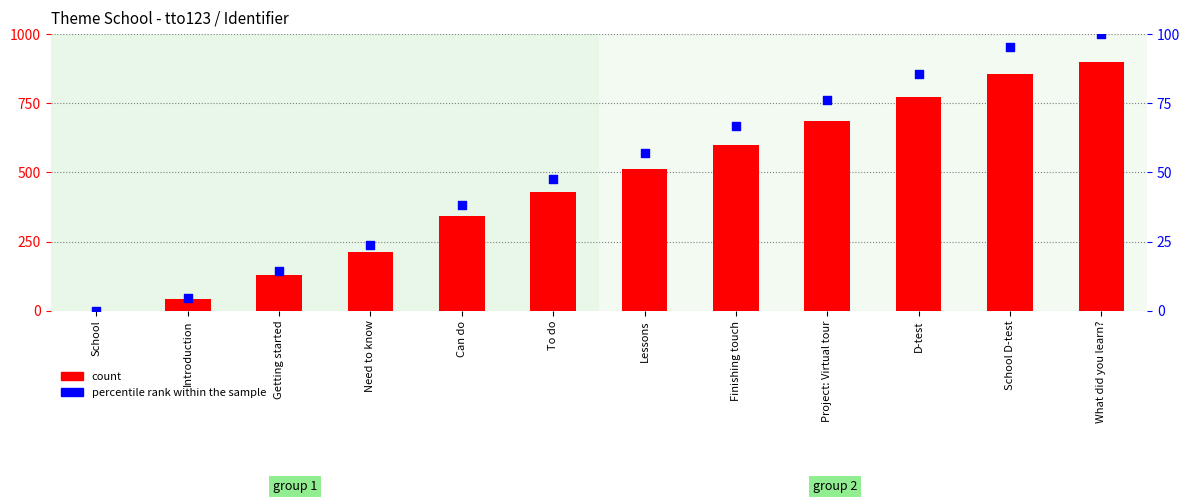

Which series reaches the maximum Y coordinate?

count